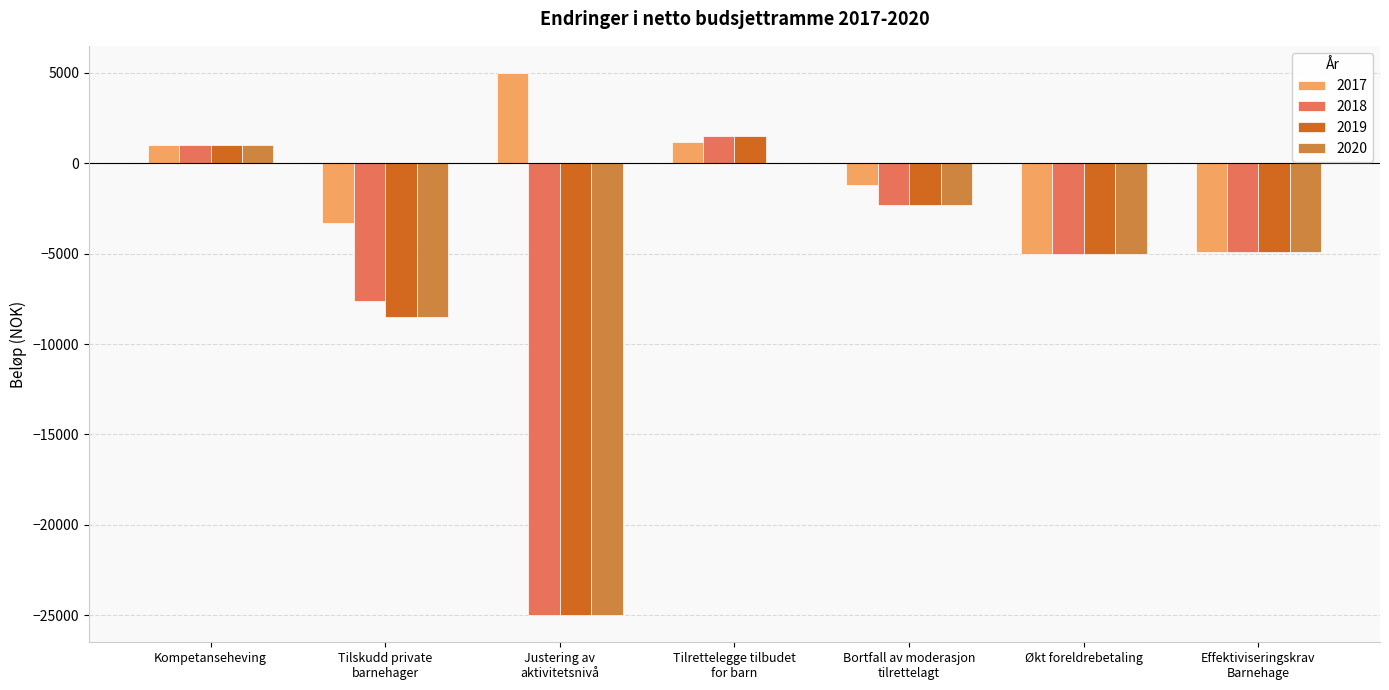

What value does the 2020 series have at Bortfall av moderasjon
tilrettelagt?

-2300